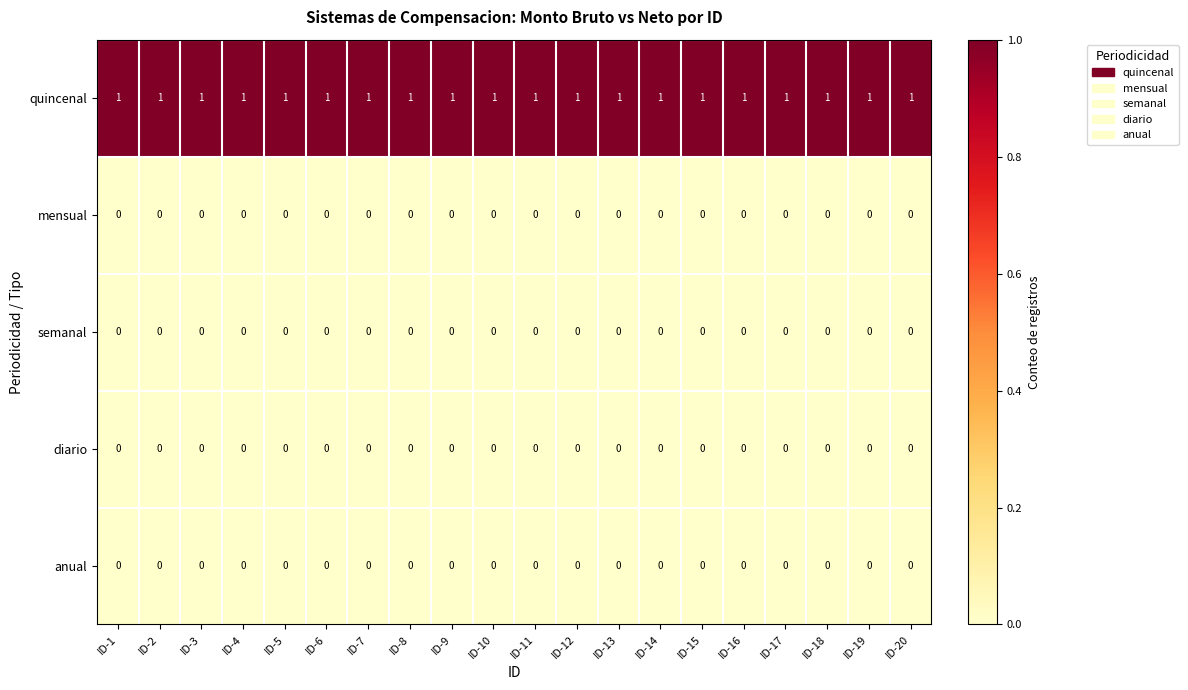

How many categories are shown in the chart?

20